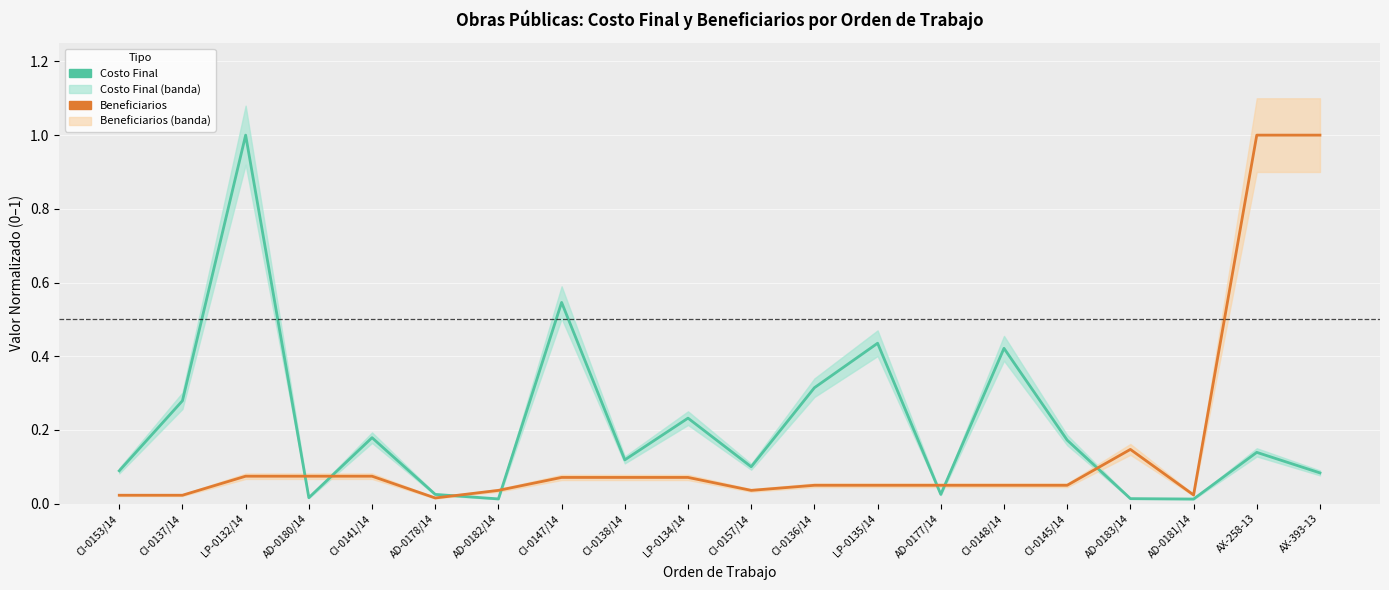

At how many categories does at least one series exceed 0?

20